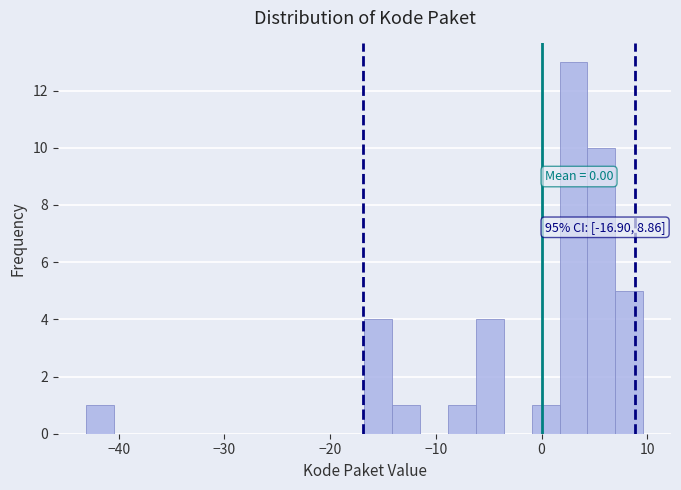

Read against the x-axis, roughly where is the centre of the tallest bar?

3